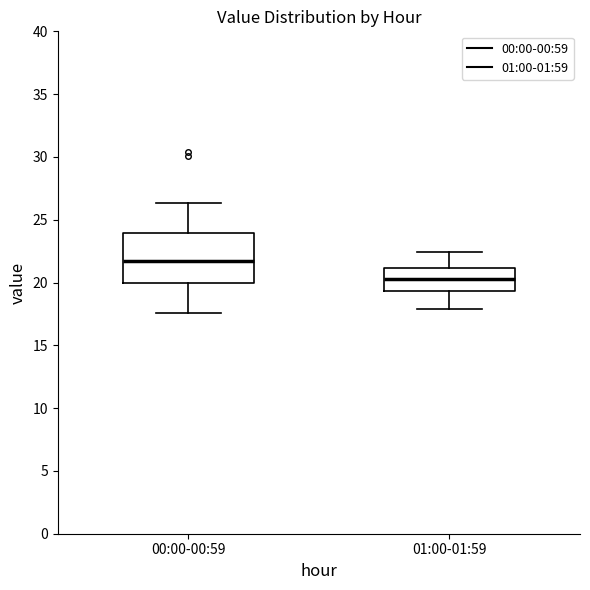

Where does the median line of the box for 00:00-00:59 sit on the y-axis? The values are not printed on the chart, so give them approximately, as read against the axis.

22.0